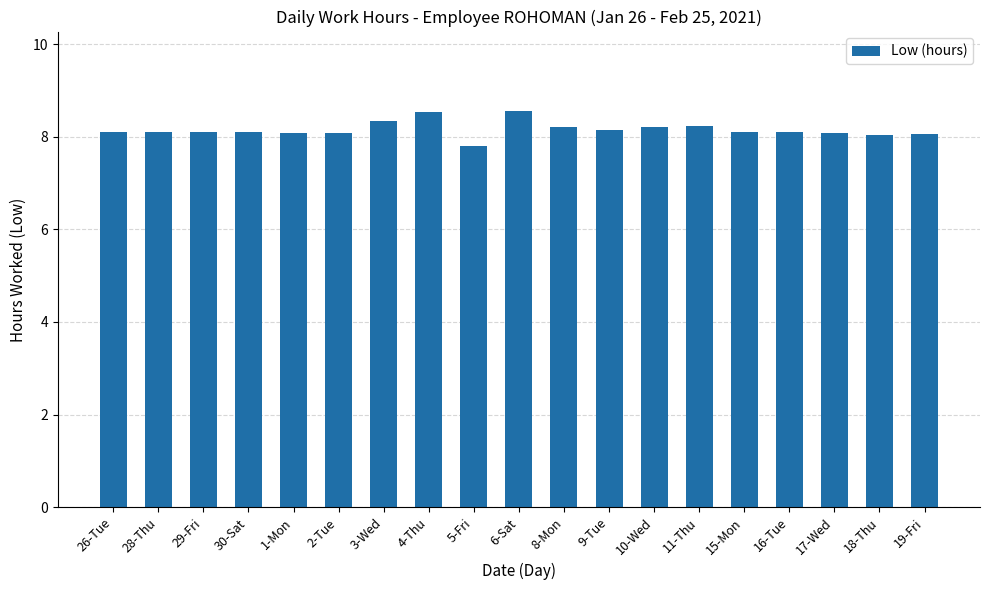

At which label does the data first exceed 8?

26-Tue